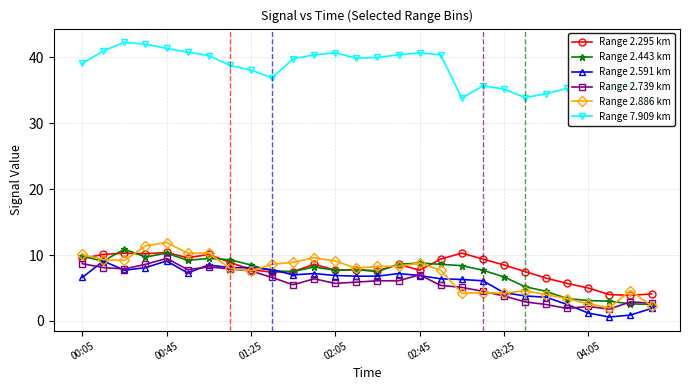

True or false: Range 2.443 km has more than 0 interior local peaks.

True